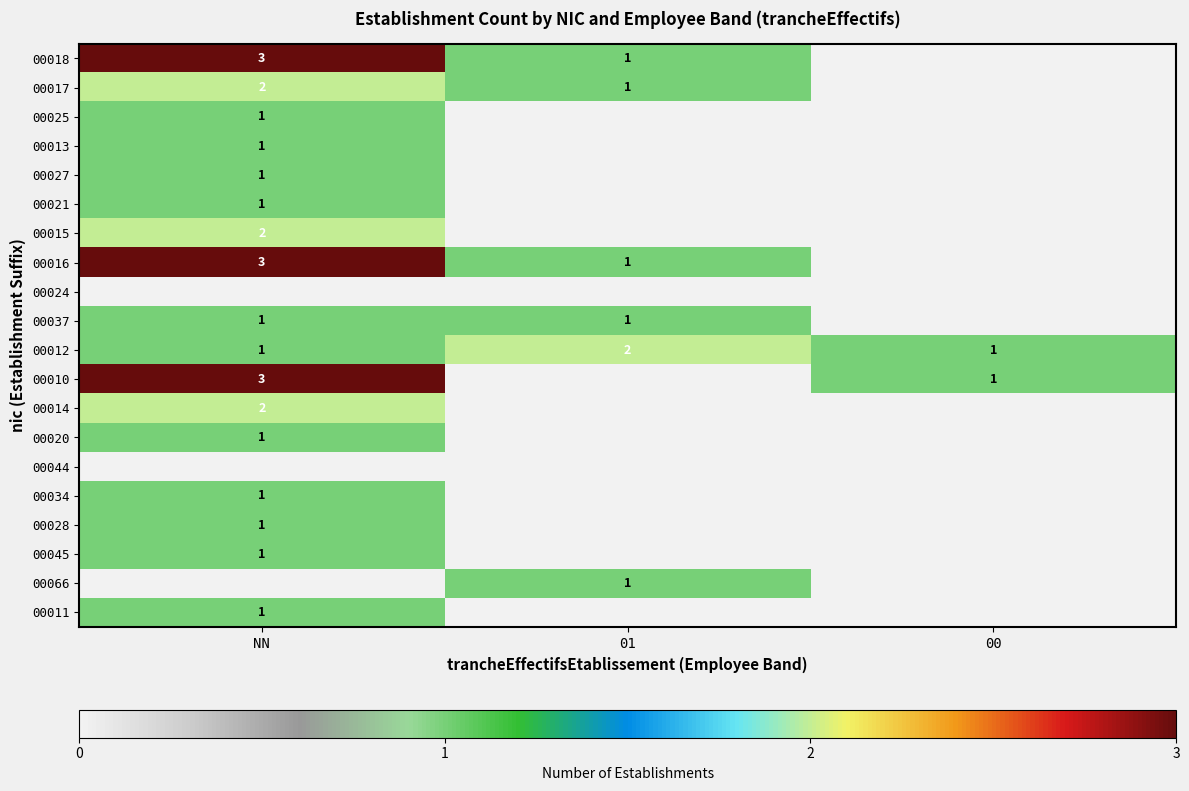

The value of 00012 at 00 is 1. True or false?

True